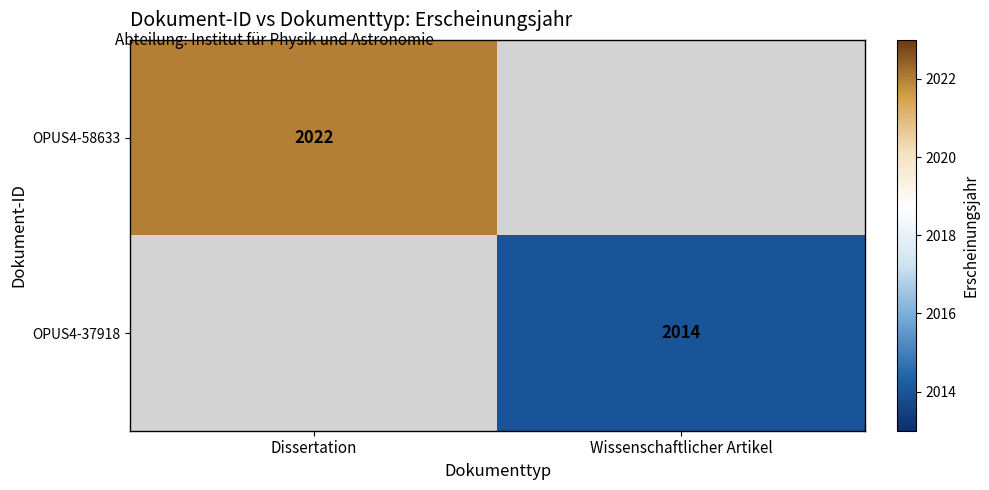

The value of OPUS4-58633 at Dissertation is 995. True or false?

False